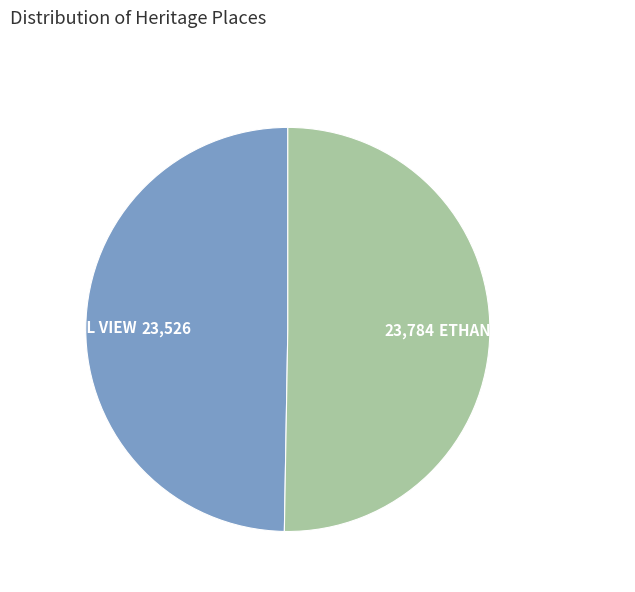

Which category has the biggest portion of the pie?

ETHANDUNE WOOLSHED